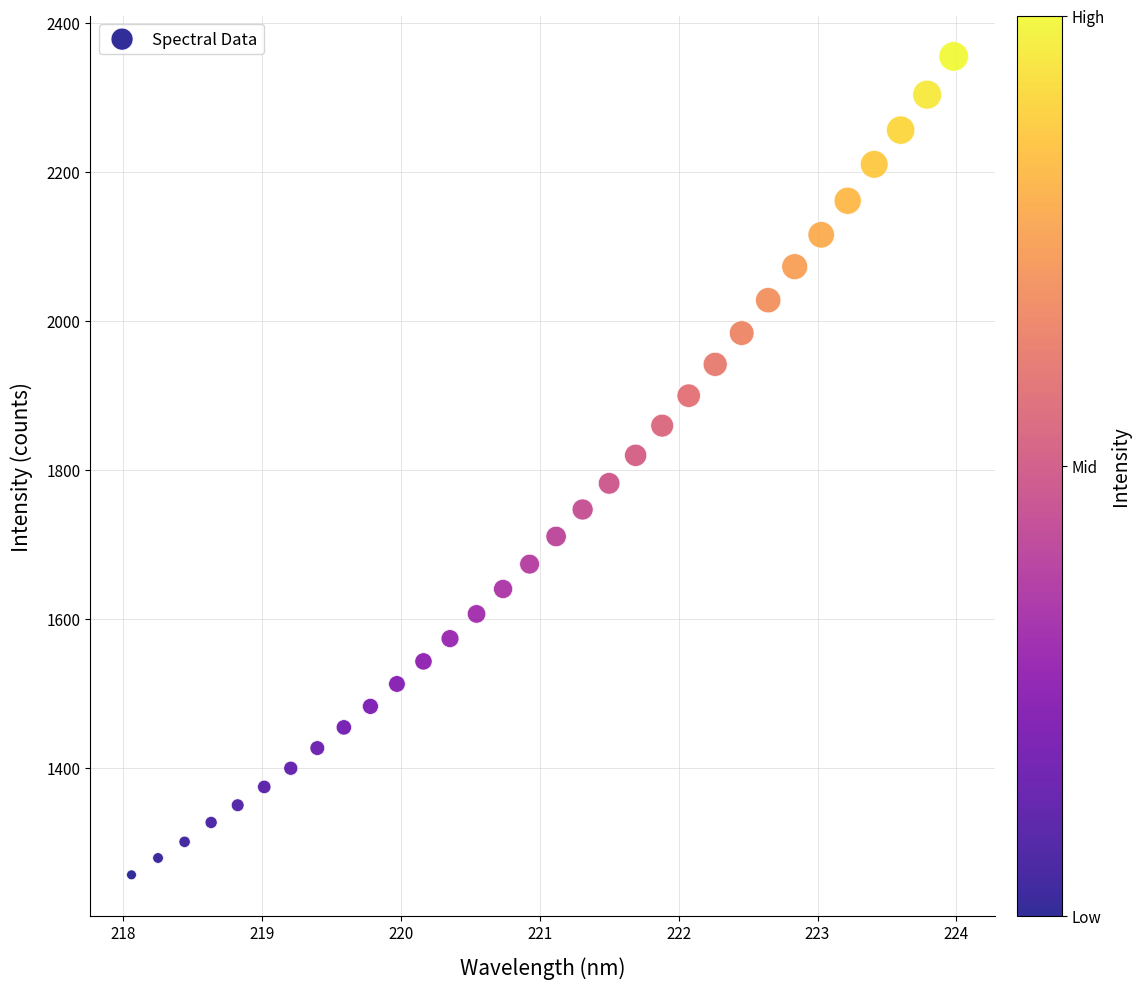

What is the range of X values (max minus min)?

5.9